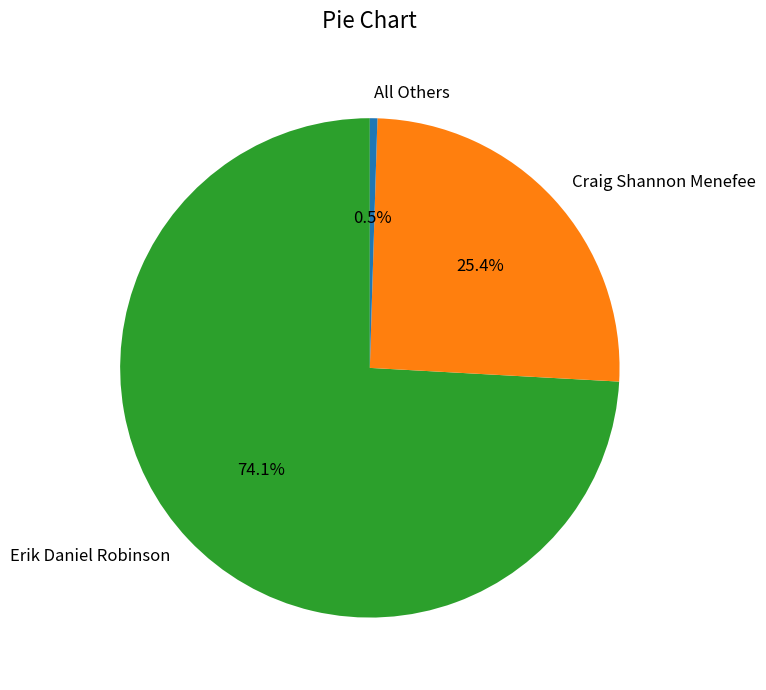

Is it true that Craig Shannon Menefee is 25% of the pie?

True